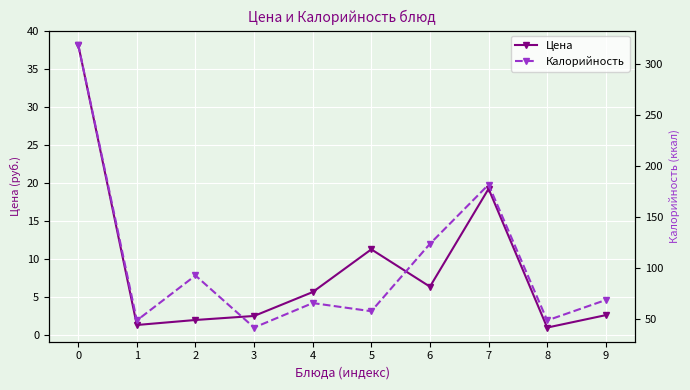

Which label corresponds to the smallest value in the chart?

8